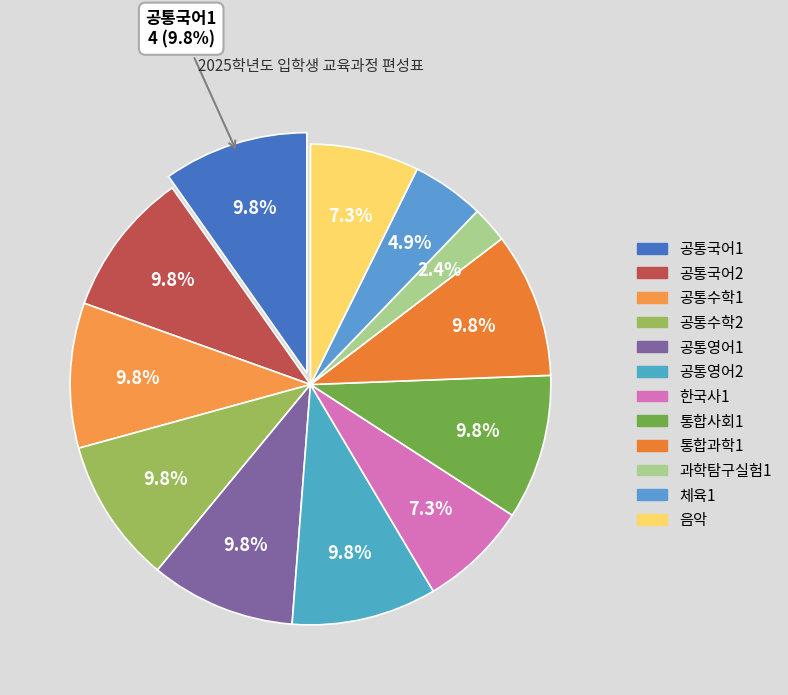

Rank the categories by value from lowest to highest.

과학탐구실험1, 체육1, 한국사1, 음악, 공통국어1, 공통국어2, 공통수학1, 공통수학2, 공통영어1, 공통영어2, 통합사회1, 통합과학1